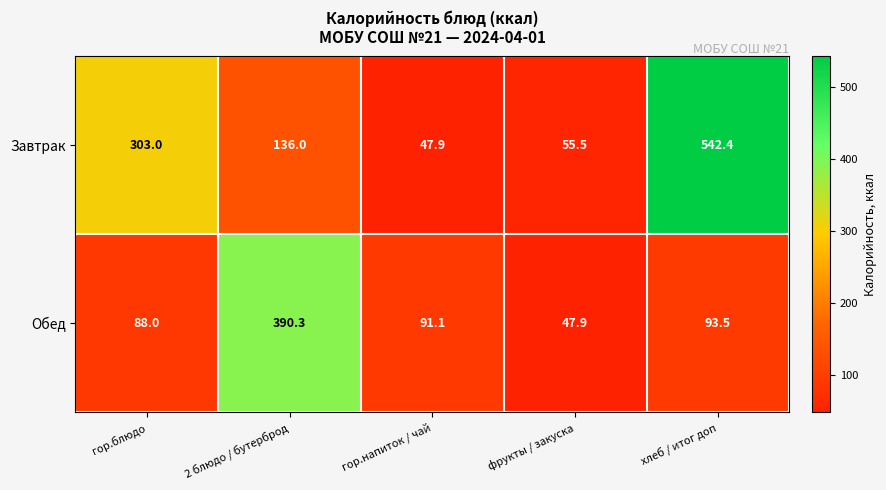

What is the total value across all series at фрукты / закуска?

103.4